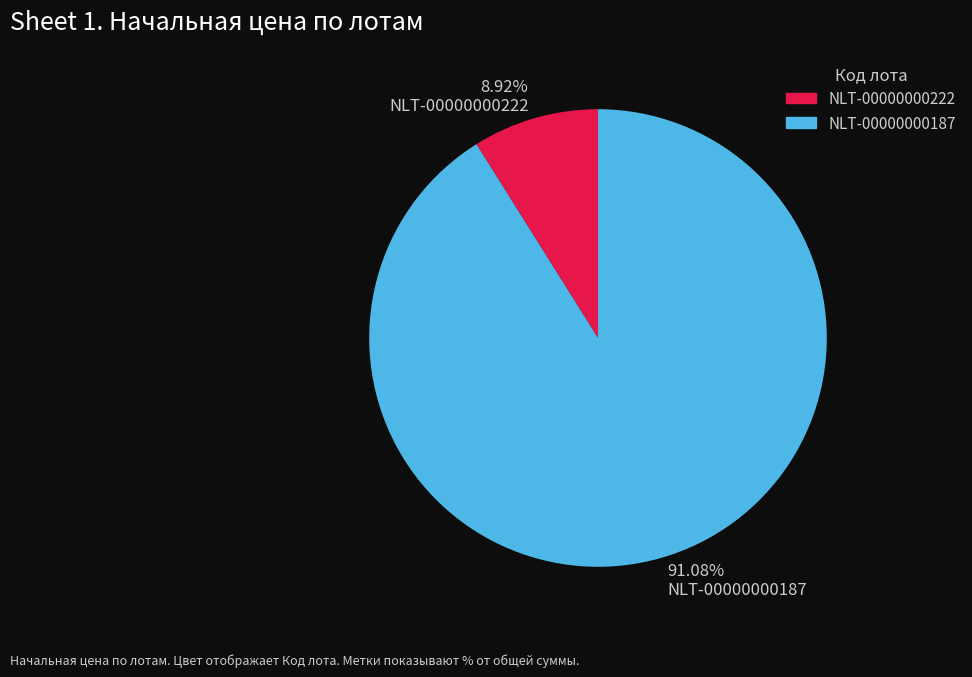

Rank the categories by value from highest to lowest.

NLT-00000000187, NLT-00000000222